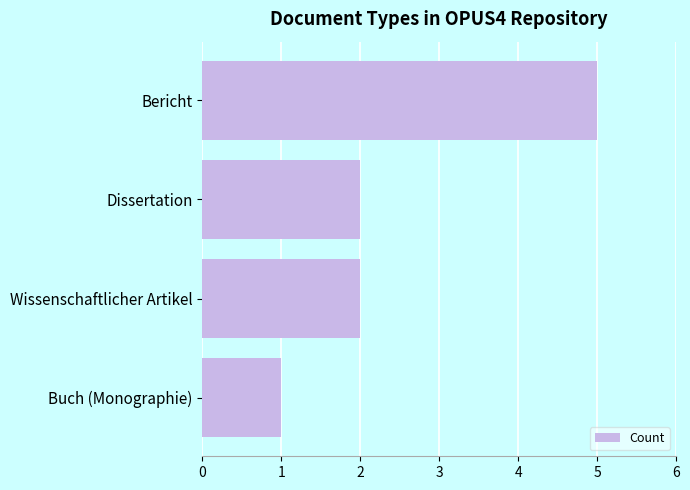

What is the maximum value shown in the chart?

5